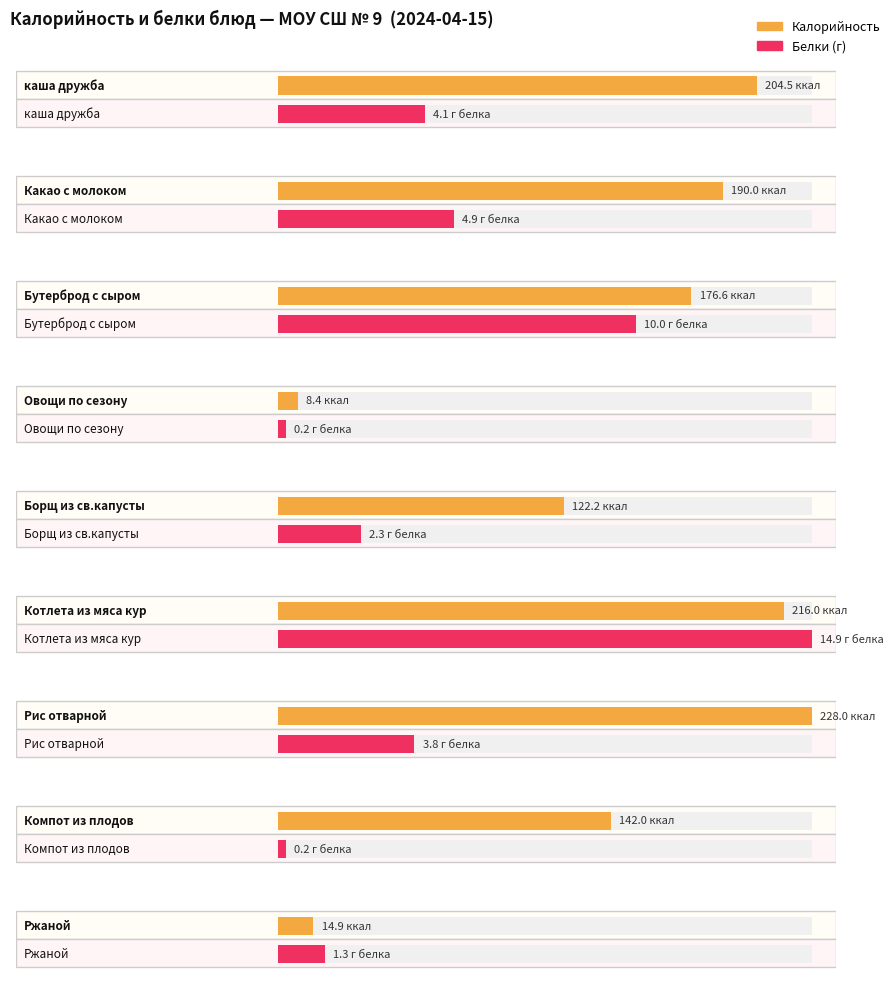

What is the value of the Калорийность bar at the 4th from the left?

8.4